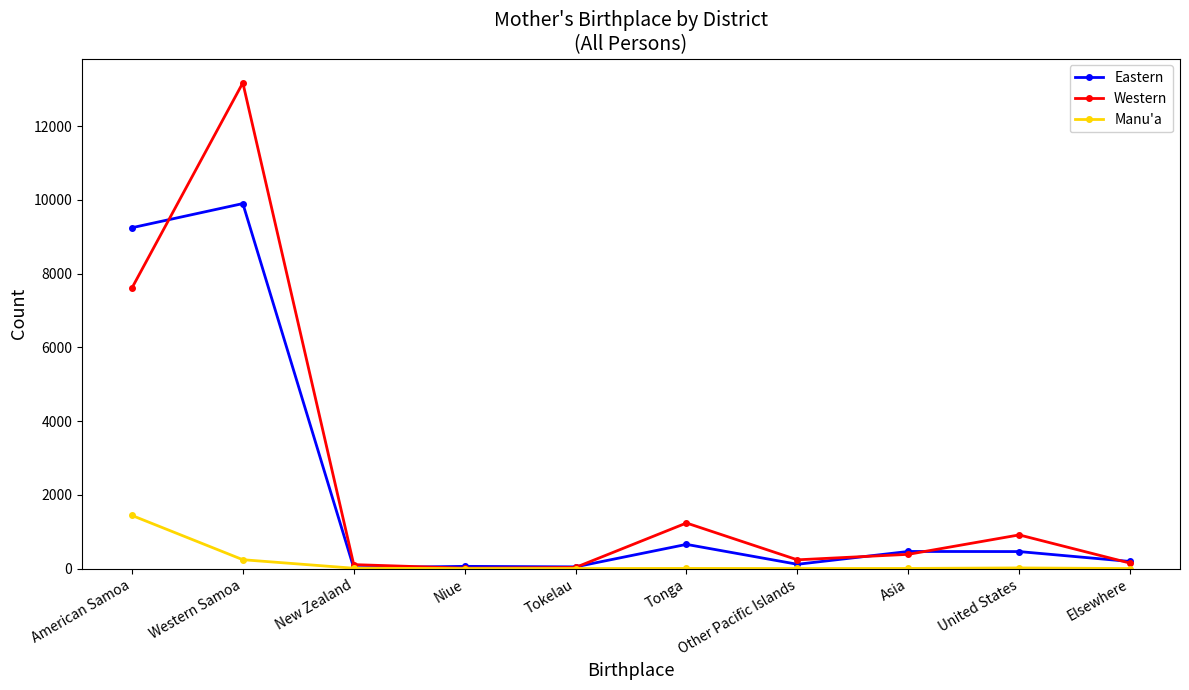

What is the label of the 3rd point from the left?

New Zealand